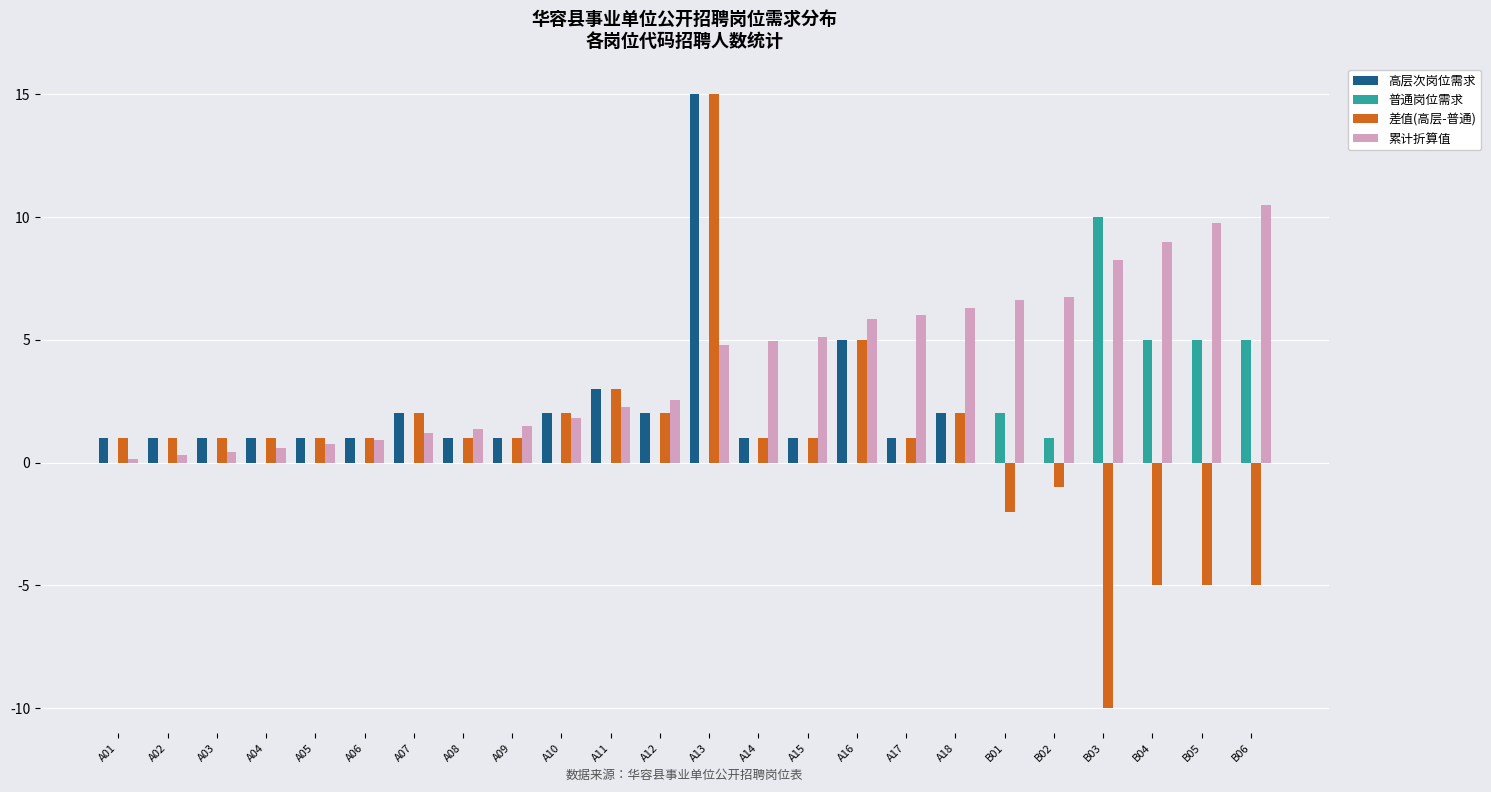

Which series has the largest total across all categories?

累计折算值